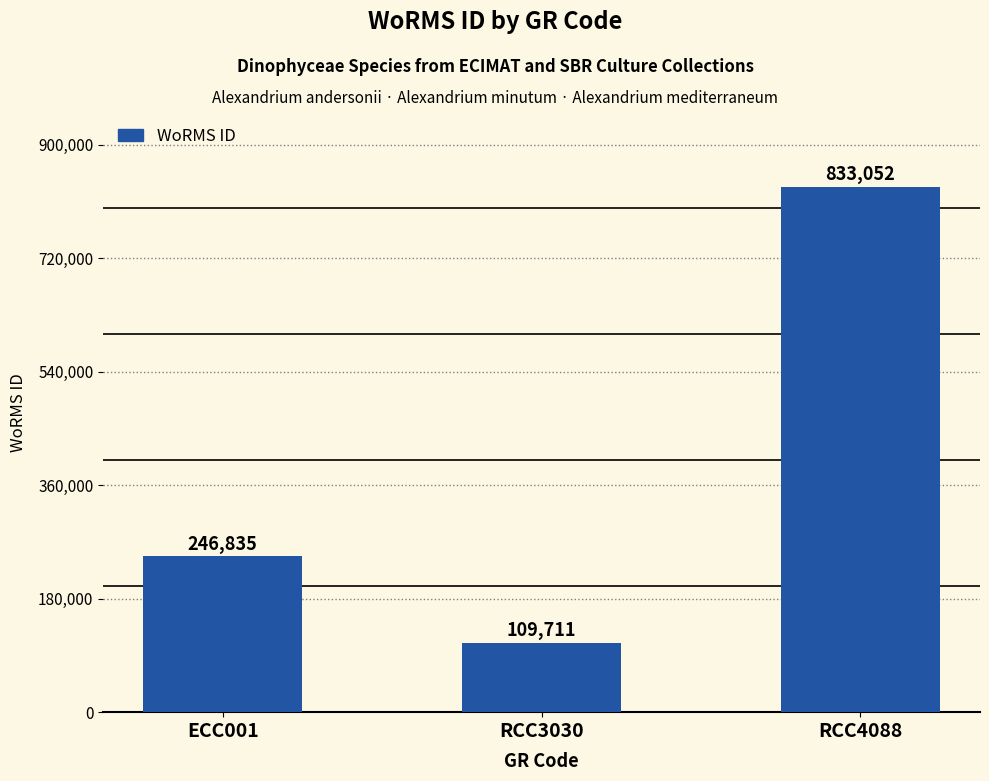

What is the ratio of the value at RCC4088 to the value at ECC001?

3.4